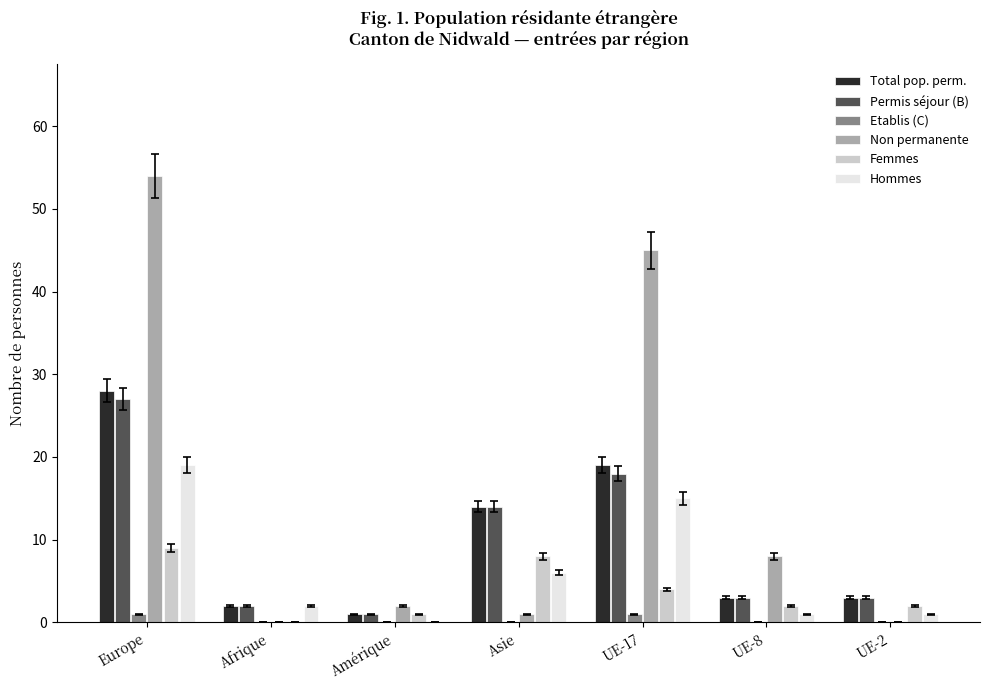

At which category is the sum across all series the highest?

Europe